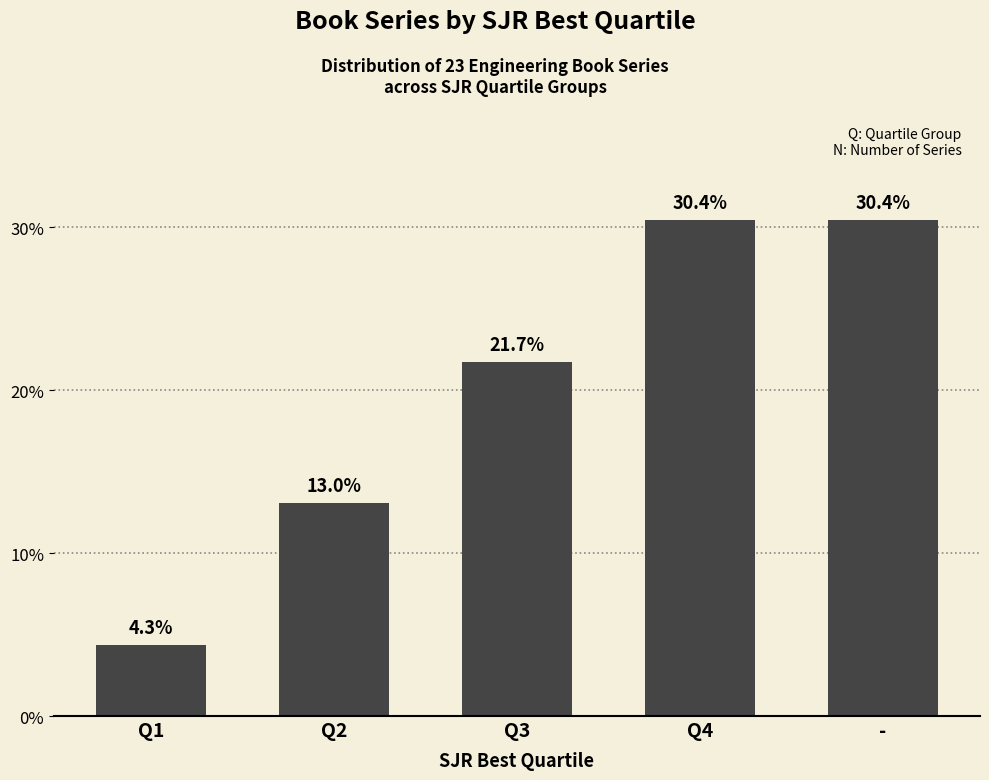

What is the average value?

20.0